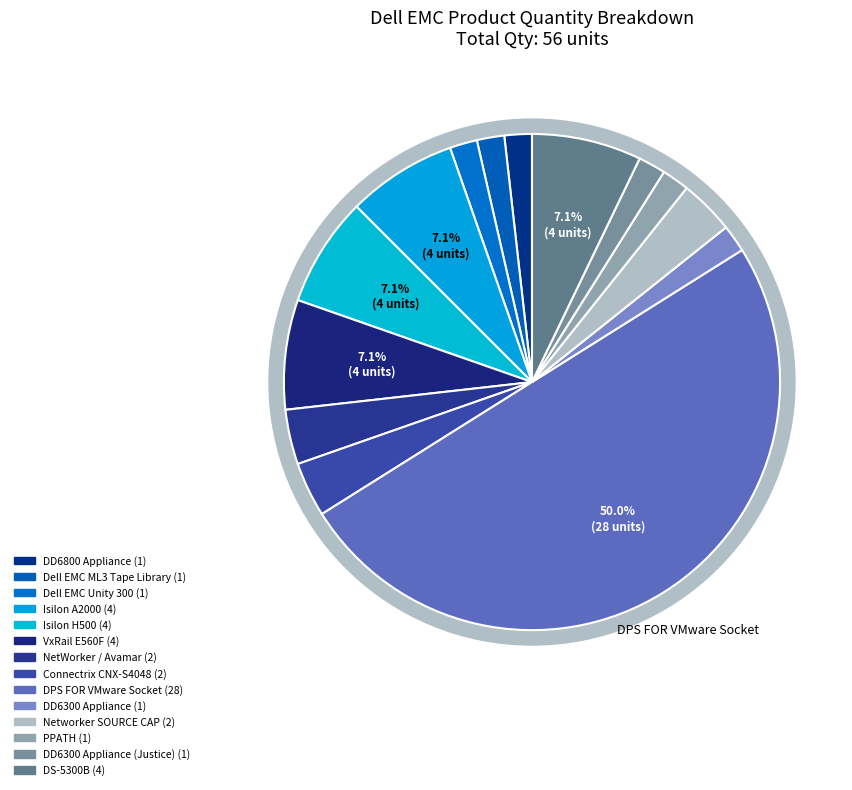

How many slices are in this pie chart?

14